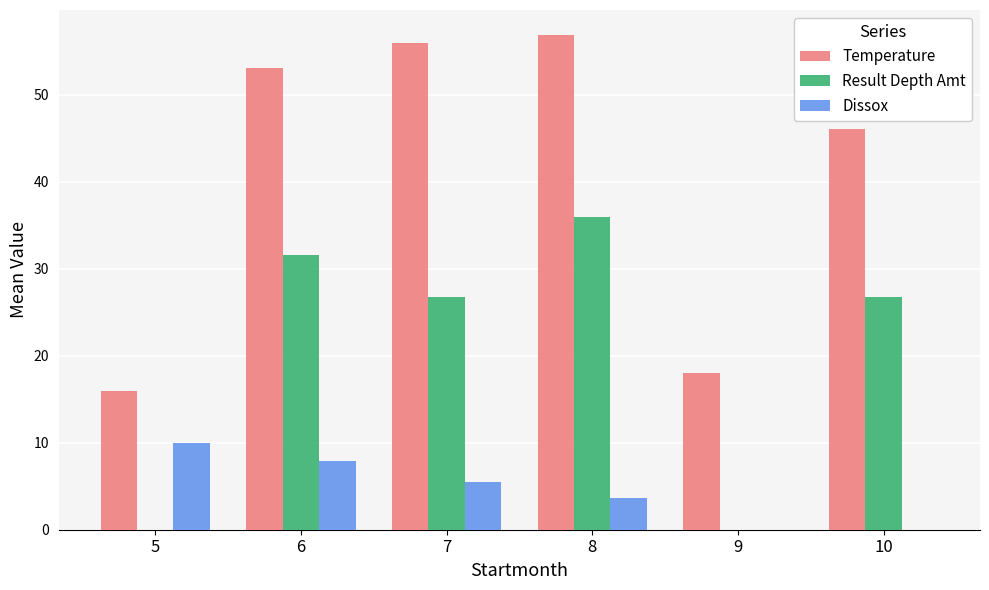

What are all the series names shown in the legend?

Temperature, Result Depth Amt, Dissox